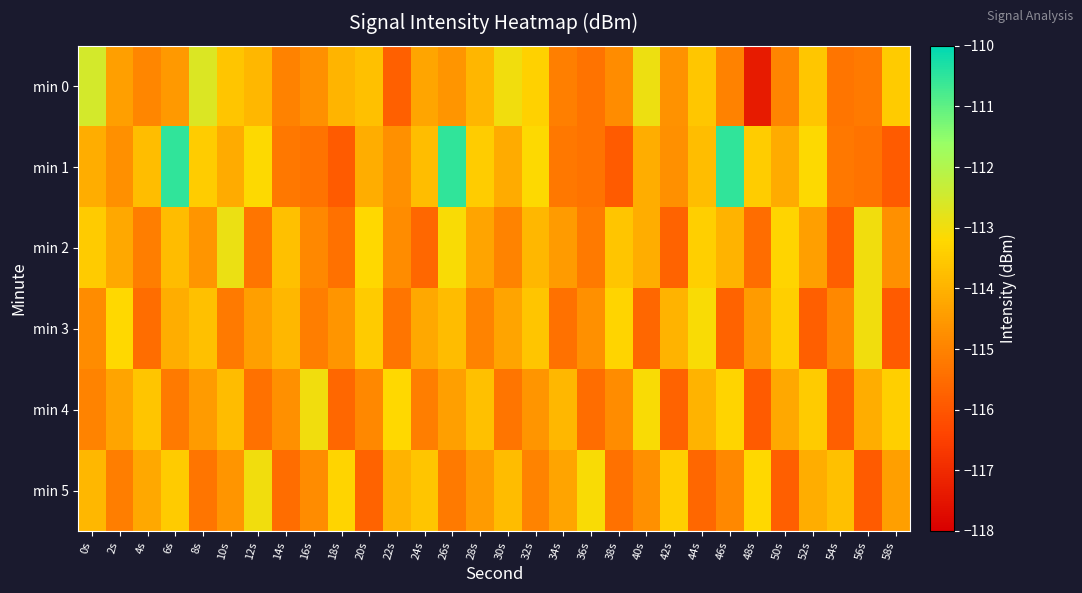

Reading left to right, list all the values displayed in this chart.

min 0: 0s=-112.5	2s=-114.4	4s=-114.9	6s=-114.5	8s=-112.7	10s=-113.6	12s=-113.9	14s=-115.0	16s=-114.7	18s=-114.0	20s=-113.7	22s=-115.8	24s=-114.3	26s=-114.6	28s=-113.9	30s=-113.0	32s=-113.4	34s=-115.1	36s=-115.4	38s=-114.8	40s=-112.9	42s=-114.7	44s=-113.6	46s=-115.0	48s=-117.4	50s=-114.9	52s=-113.6	54s=-115.3	56s=-115.2	58s=-113.5
min 1: 0s=-114.1	2s=-114.7	4s=-113.8	6s=-110.5	8s=-113.5	10s=-114.1	12s=-113.2	14s=-115.2	16s=-115.4	18s=-115.9	20s=-114.1	22s=-114.7	24s=-113.8	26s=-110.5	28s=-113.5	30s=-114.1	32s=-113.2	34s=-115.2	36s=-115.4	38s=-115.9	40s=-114.1	42s=-114.7	44s=-113.8	46s=-110.5	48s=-113.5	50s=-114.1	52s=-113.2	54s=-115.2	56s=-115.4	58s=-115.9
min 2: 0s=-113.5	2s=-114.2	4s=-115.1	6s=-113.8	8s=-114.6	10s=-112.9	12s=-115.3	14s=-113.7	16s=-114.9	18s=-115.4	20s=-113.2	22s=-114.8	24s=-115.6	26s=-113.1	28s=-114.3	30s=-115.0	32s=-113.9	34s=-114.5	36s=-115.2	38s=-113.6	40s=-114.1	42s=-115.7	44s=-113.4	46s=-114.0	48s=-115.5	50s=-113.3	52s=-114.4	54s=-115.8	56s=-113.0	58s=-114.7
min 3: 0s=-114.8	2s=-113.2	4s=-115.5	6s=-114.1	8s=-113.7	10s=-115.2	12s=-114.4	14s=-113.9	16s=-115.1	18s=-114.6	20s=-113.5	22s=-115.3	24s=-114.2	26s=-113.8	28s=-115.0	30s=-114.3	32s=-113.6	34s=-115.4	36s=-114.7	38s=-113.3	40s=-115.6	42s=-114.0	44s=-113.1	46s=-115.7	48s=-114.5	50s=-113.4	52s=-115.8	54s=-114.9	56s=-113.0	58s=-115.9
min 4: 0s=-115.0	2s=-114.3	4s=-113.6	6s=-115.2	8s=-114.5	10s=-113.8	12s=-115.4	14s=-114.7	16s=-113.0	18s=-115.6	20s=-114.9	22s=-113.2	24s=-115.1	26s=-114.4	28s=-113.7	30s=-115.3	32s=-114.6	34s=-113.9	36s=-115.5	38s=-114.8	40s=-113.1	42s=-115.7	44s=-114.0	46s=-113.3	48s=-115.9	50s=-114.2	52s=-113.5	54s=-115.8	56s=-114.1	58s=-113.4
min 5: 0s=-113.9	2s=-115.1	4s=-114.2	6s=-113.5	8s=-115.3	10s=-114.6	12s=-113.0	14s=-115.5	16s=-114.8	18s=-113.3	20s=-115.7	22s=-114.0	24s=-113.6	26s=-115.2	28s=-114.5	30s=-113.8	32s=-115.0	34s=-114.3	36s=-113.1	38s=-115.4	40s=-114.7	42s=-113.4	44s=-115.6	46s=-114.9	48s=-113.2	50s=-115.8	52s=-114.1	54s=-113.7	56s=-115.9	58s=-114.4